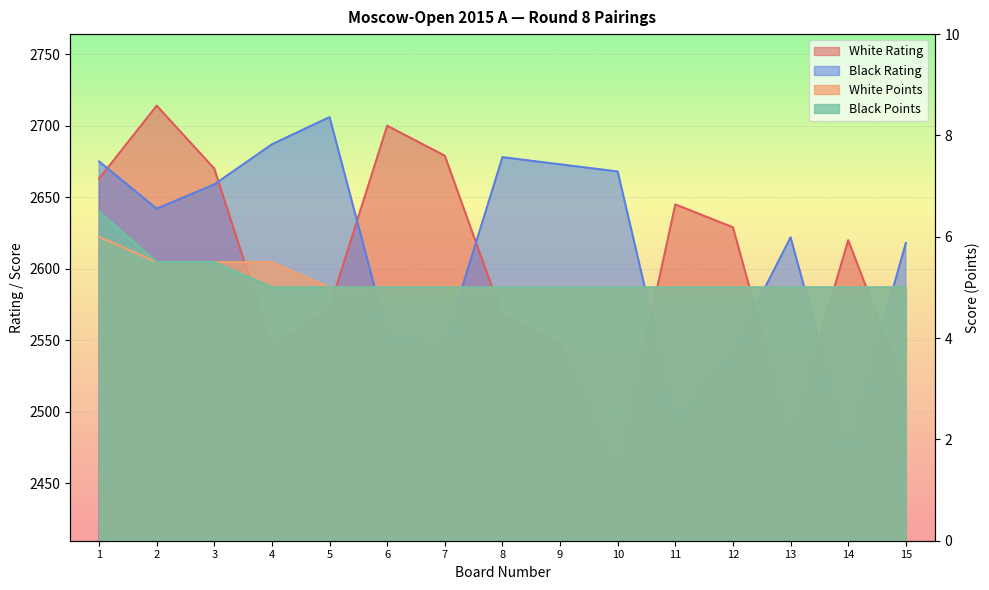

What is the difference between the maximum and second lowest values in the Black Rating series?

210.0